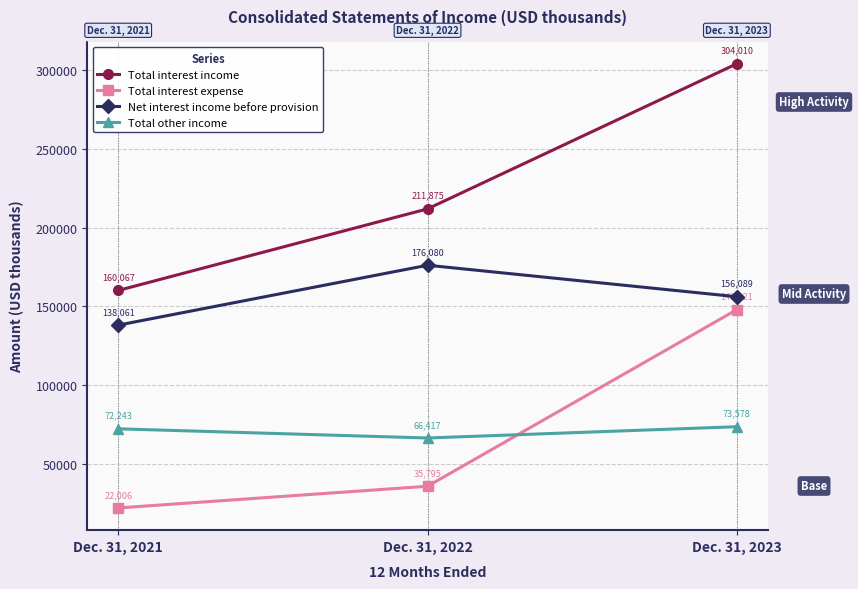

Which category has the highest value across all series?

Dec. 31, 2023